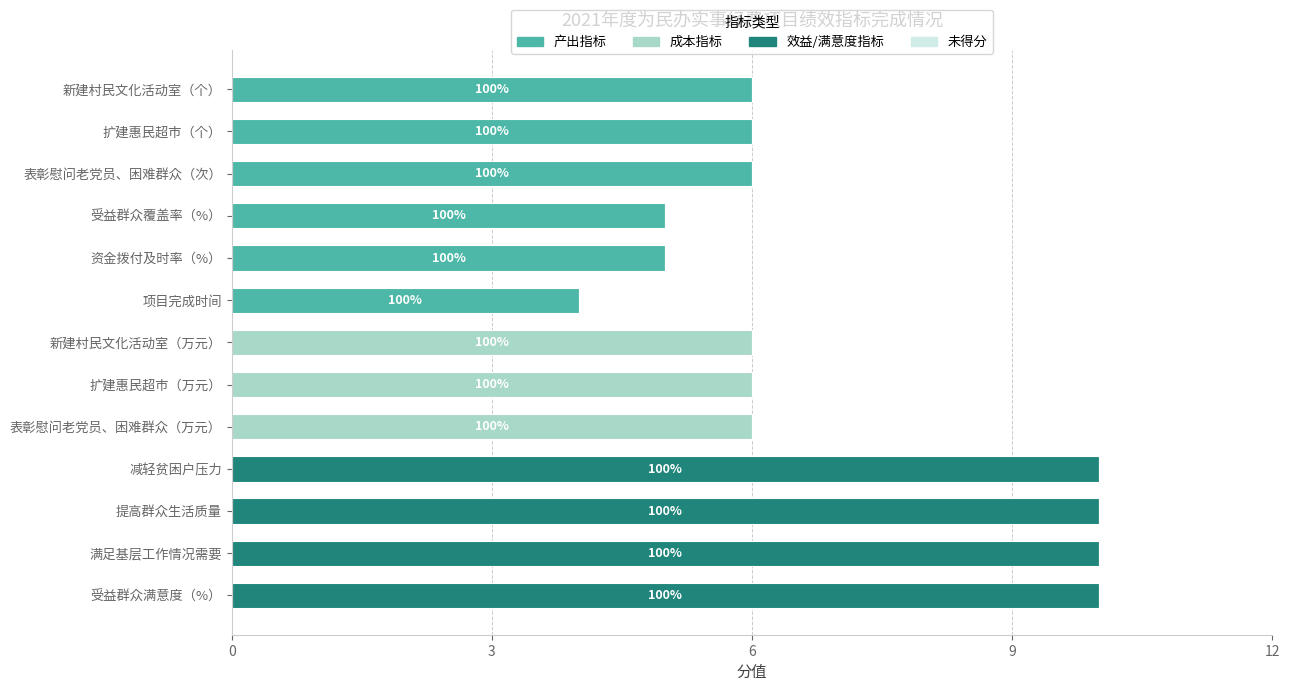

How many bars are there in total?

13